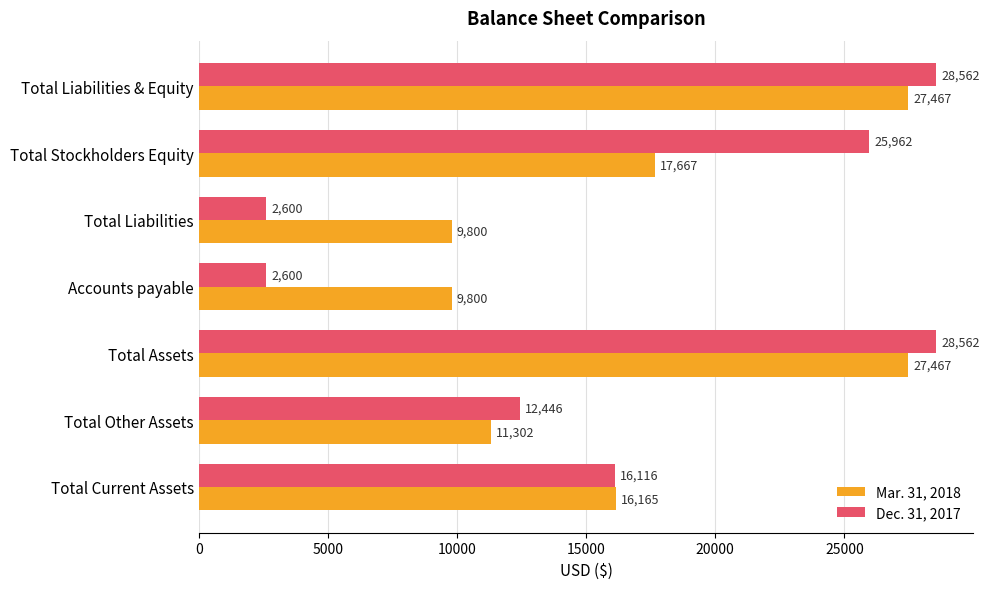

What value does the Mar. 31, 2018 series have at Total Stockholders Equity, to the nearest 100?

17700